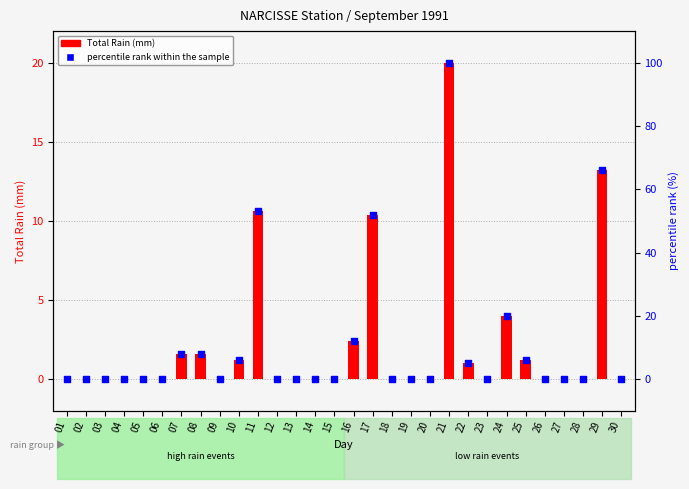

At how many categories does at least one series exceed 37?

4